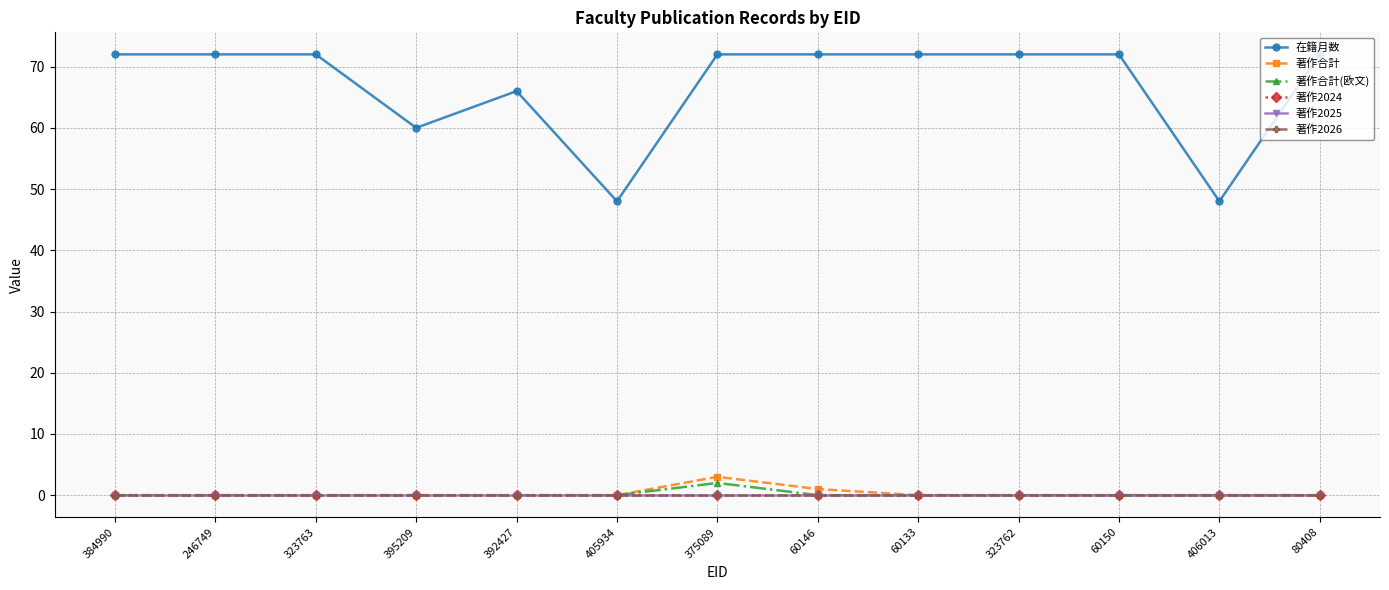

Is it true that 著作2024 equals 0 at 375089?

True